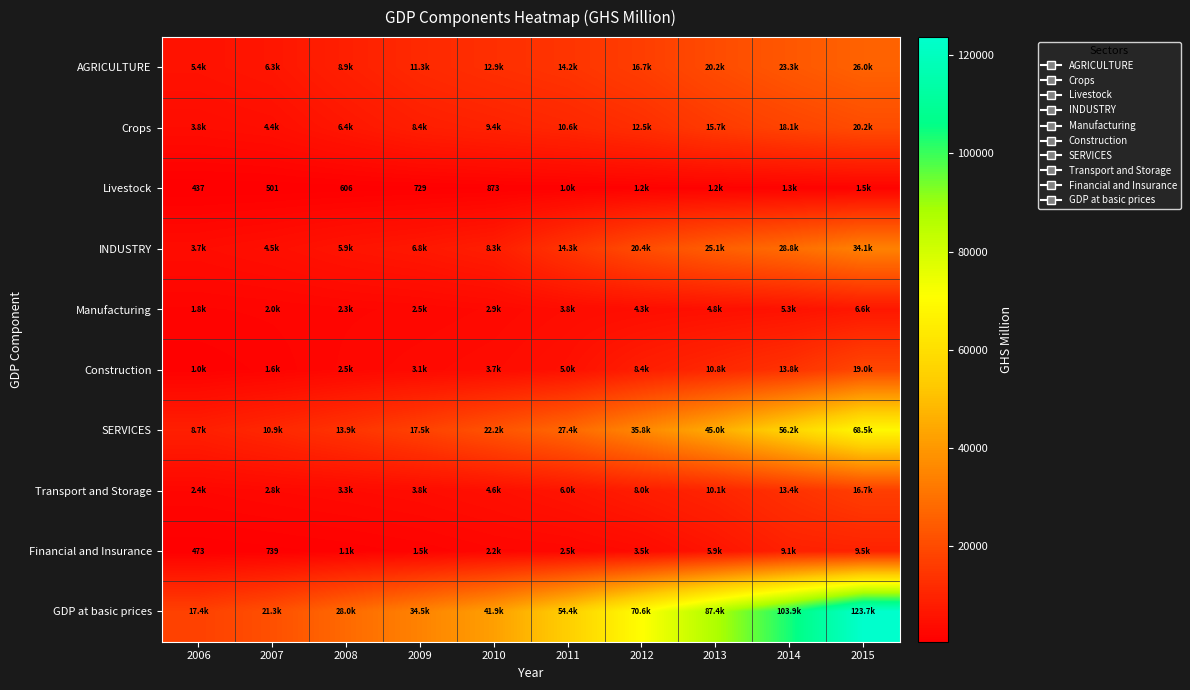

What value does the Financial and Insurance series have at 2007?

738.9